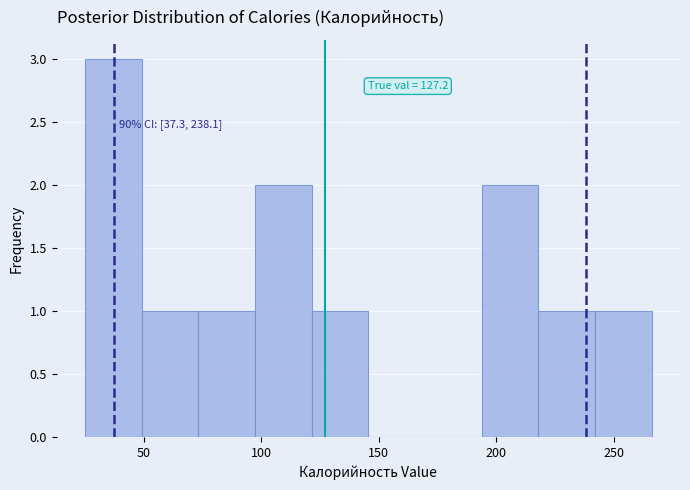

Over which range of the x-axis is the bar tallest?

25 to 50